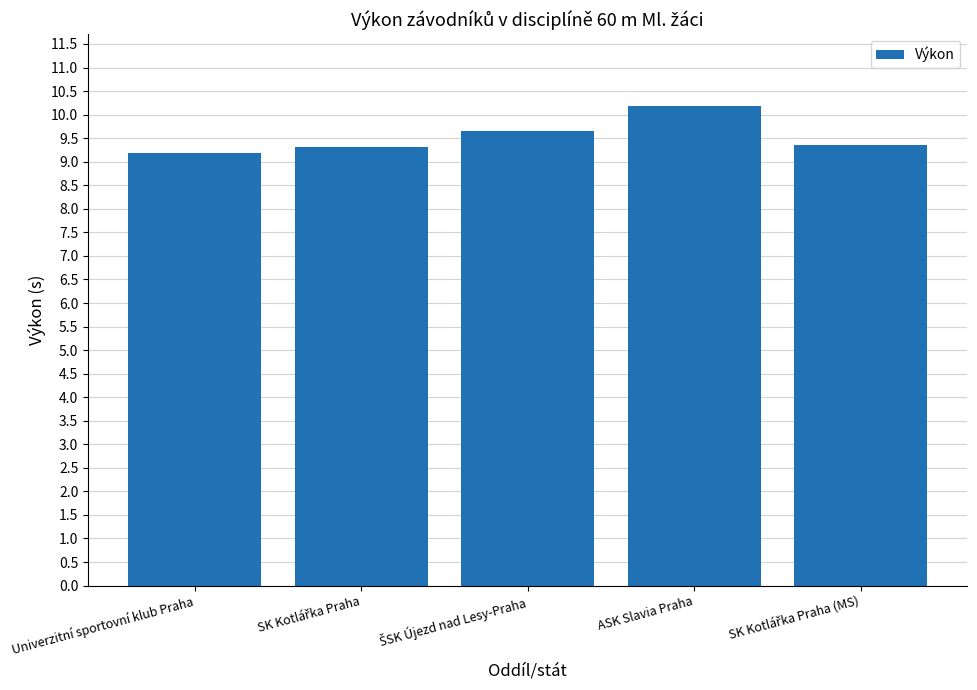

True or false: the data shows 15.8 at ASK Slavia Praha.

False